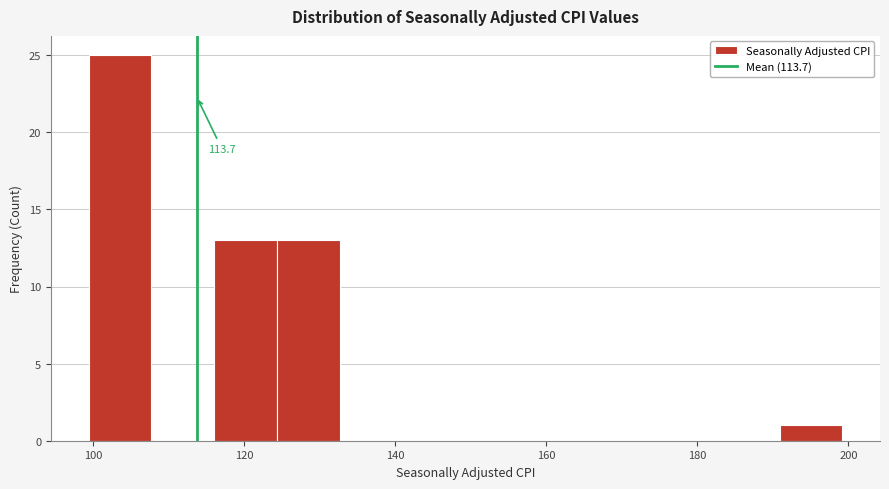

Over which range of the x-axis is the bar tallest?

100 to 108